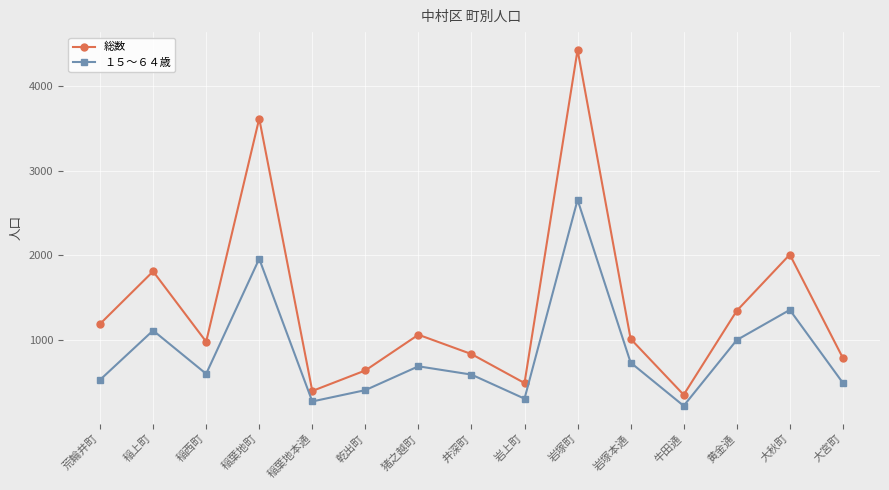

At which label is 総数 closest to 2390?

大秋町